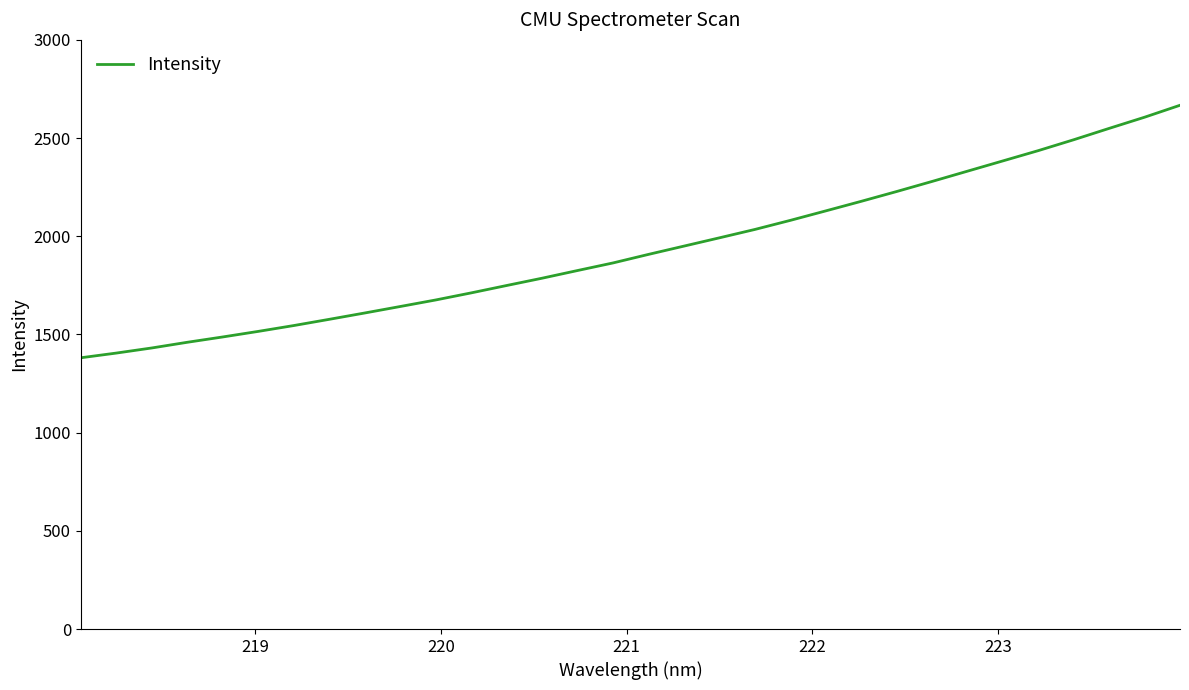

What is the difference between the maximum and minimum values?

1285.8